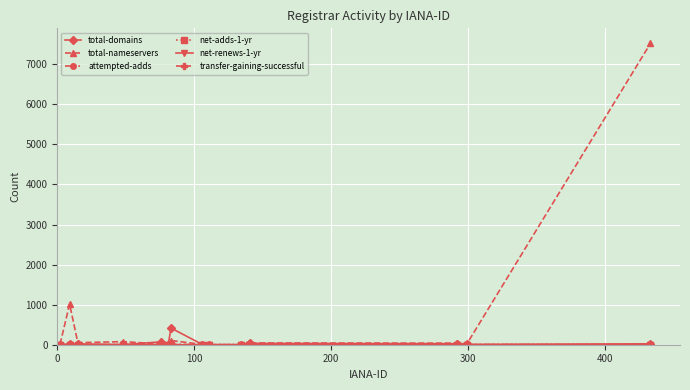

Which series has the largest total across all categories?

total-nameservers